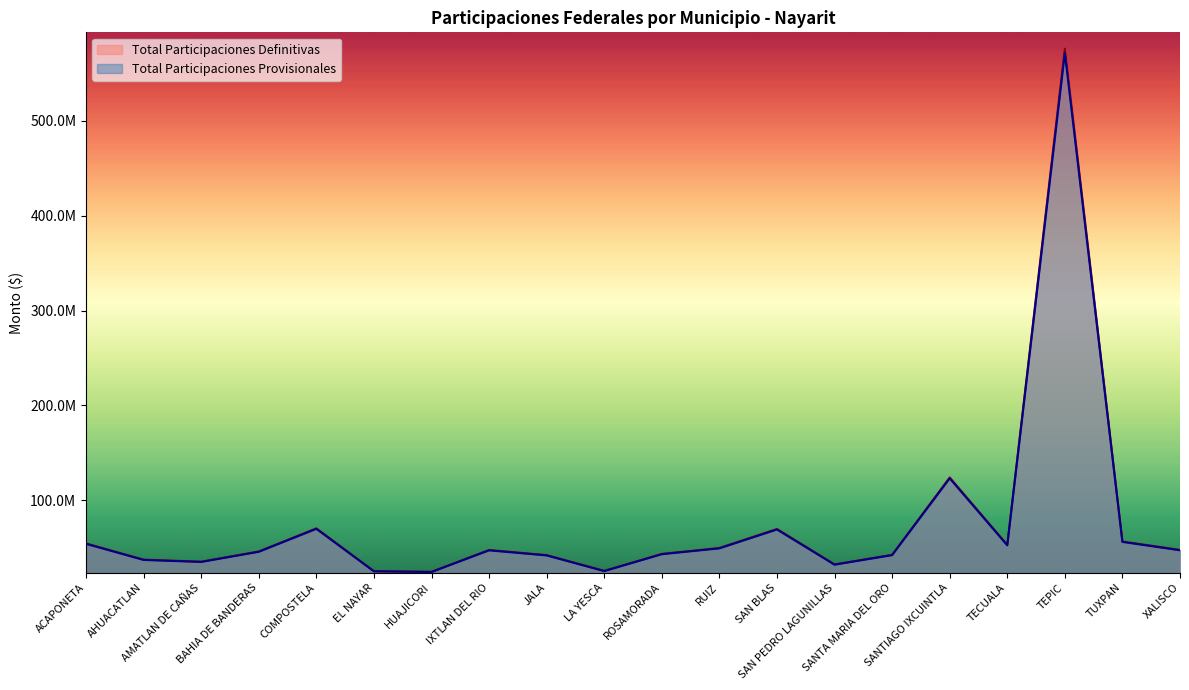

What is the difference between the maximum and second lowest values in the Total Participaciones Provisionales series?

546691957